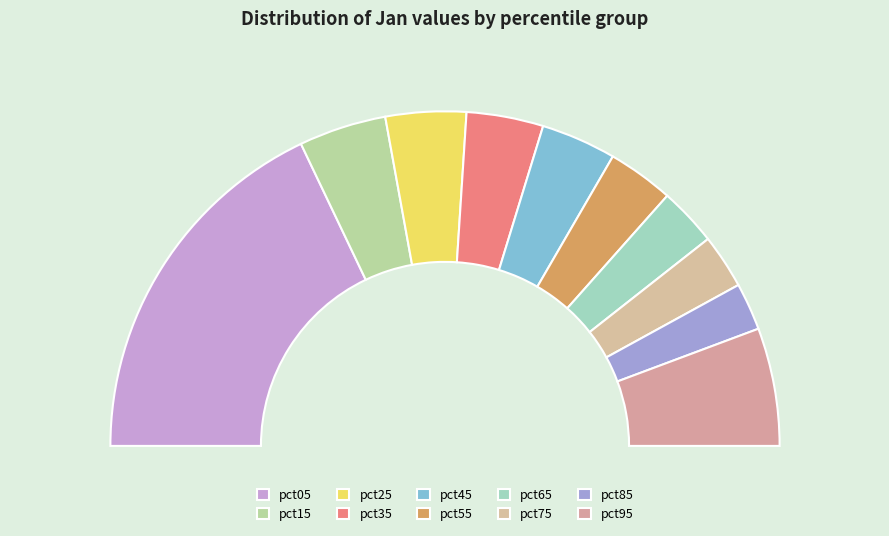

Rank the categories by value from highest to lowest.

pct05, pct95, pct15, pct25, pct35, pct45, pct55, pct65, pct75, pct85